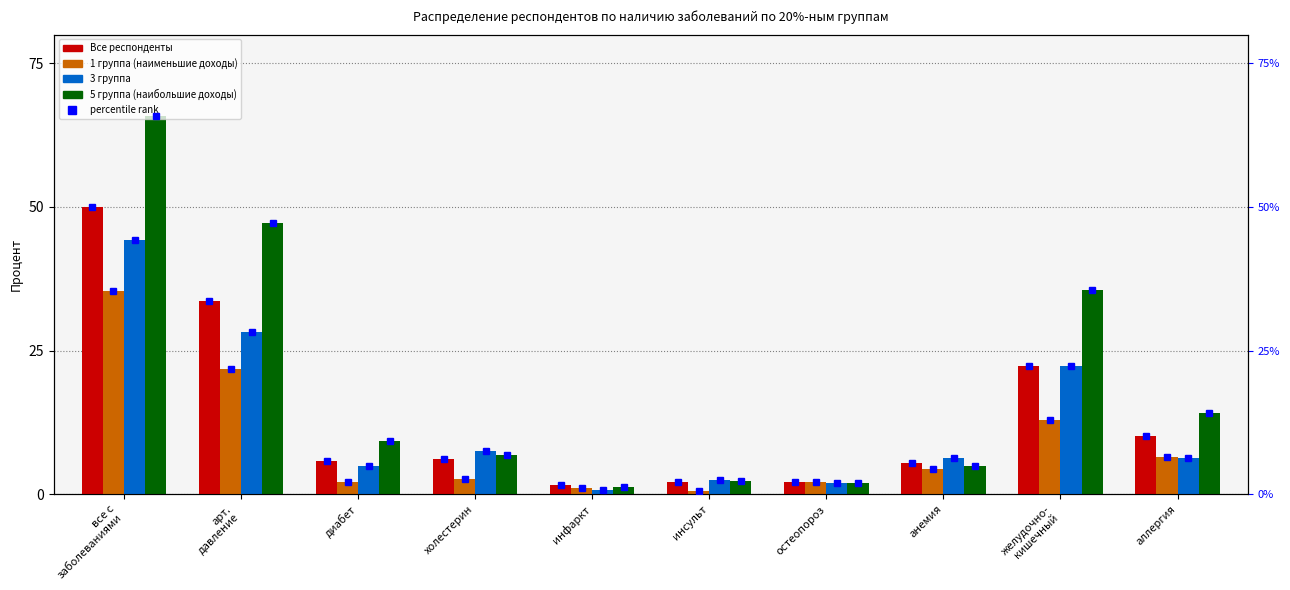

What is the difference between the 1 группа (наименьшие доходы) values at остеопороз and аллергия?

4.3